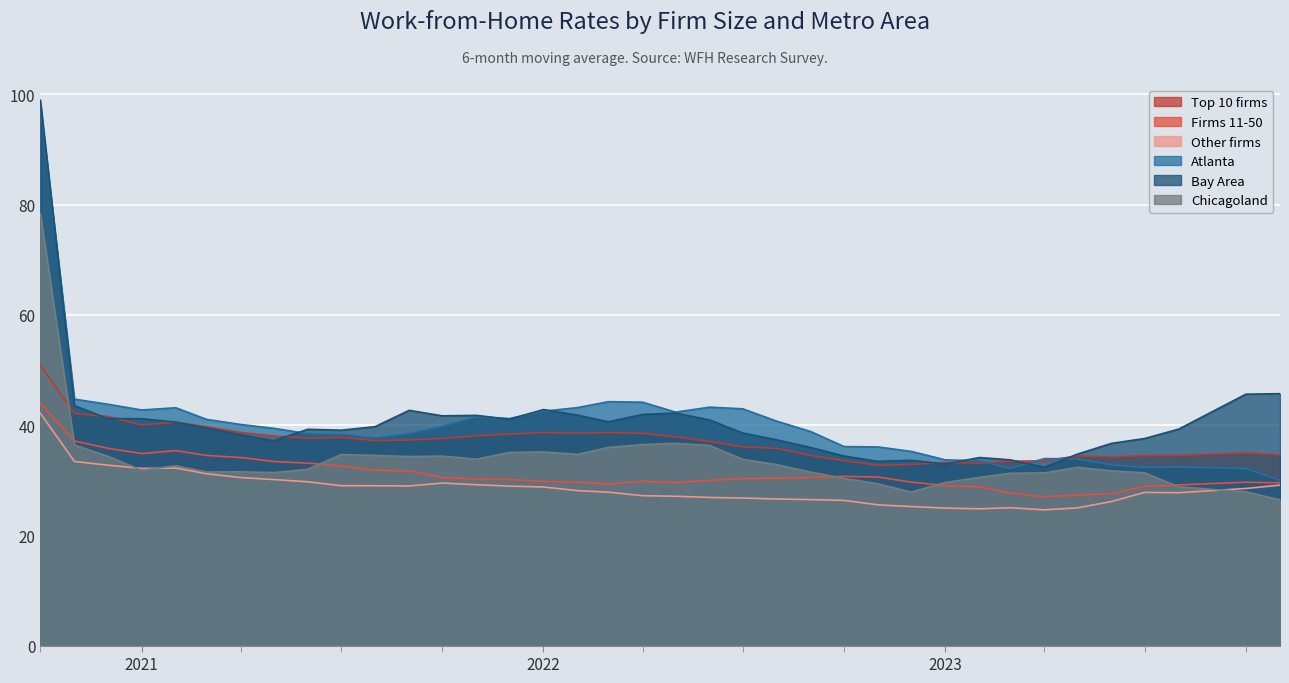

How many data points in Top 10 firms are above 37?

21